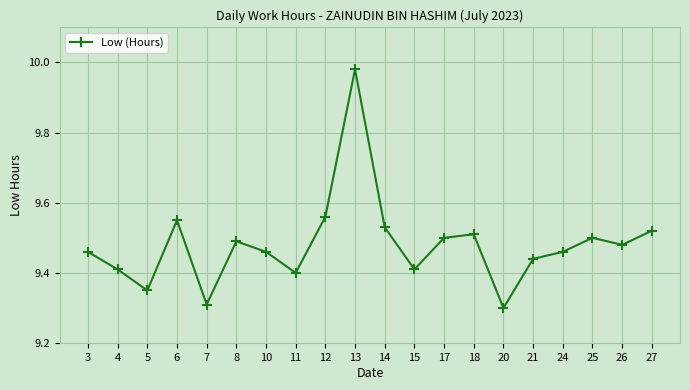

Does the chart have visible grid lines?

Yes